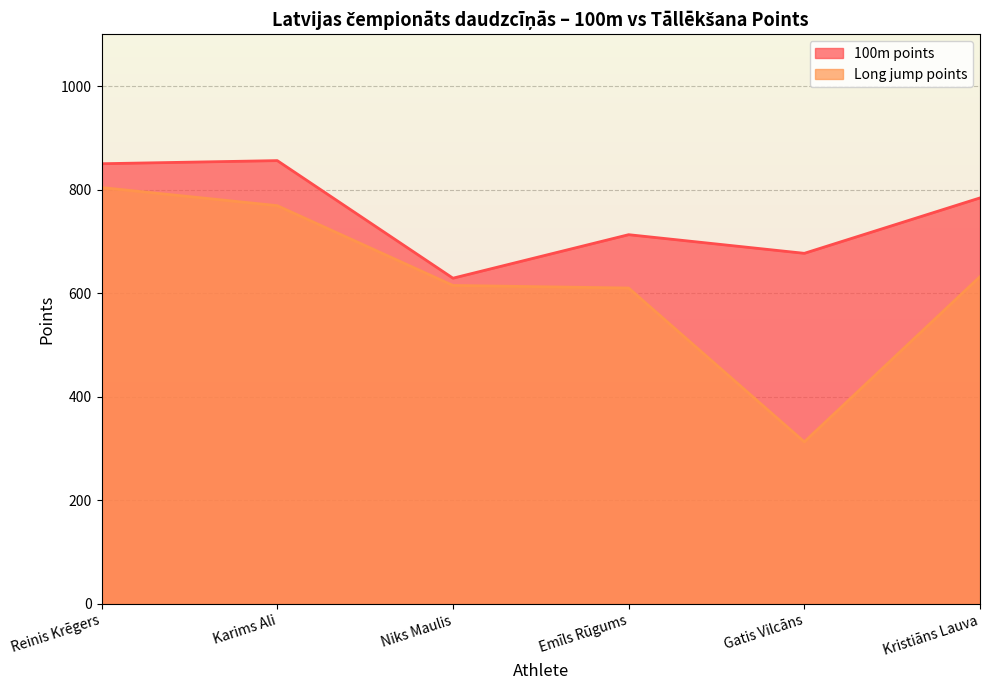

Where does the Long jump points series first go above 632?

Reinis Krēgers